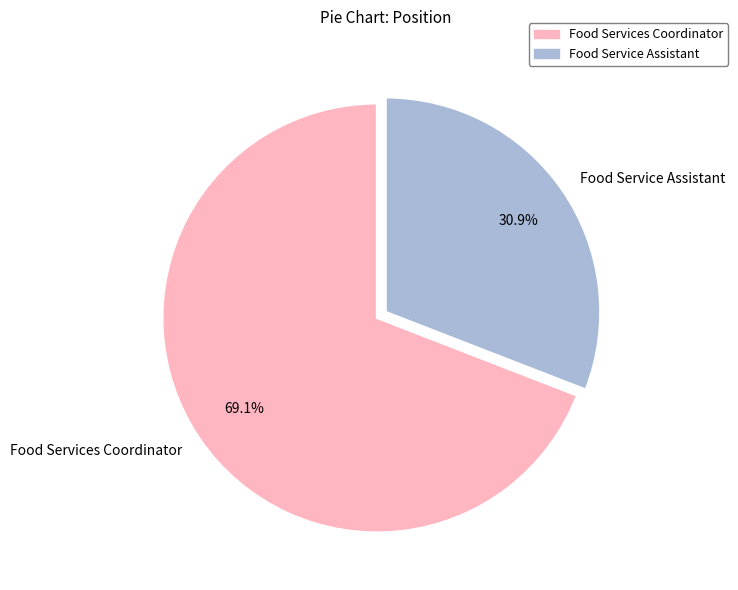

Count the number of slices in the pie.

2